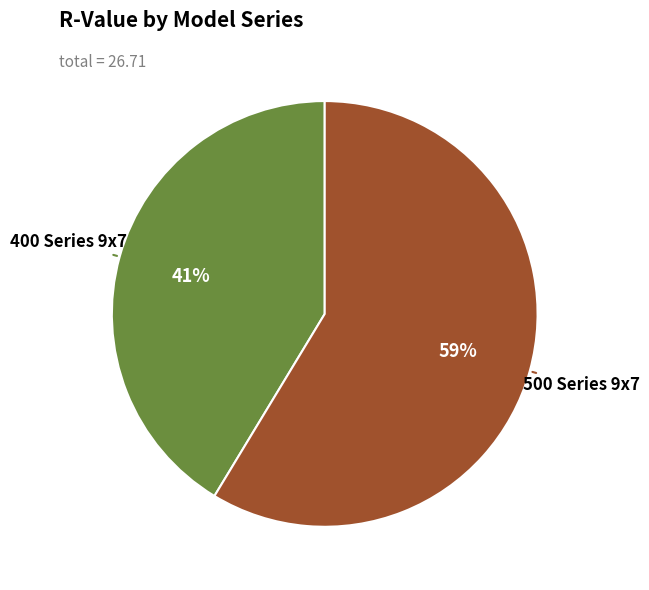

Is there a majority slice in this chart?

Yes